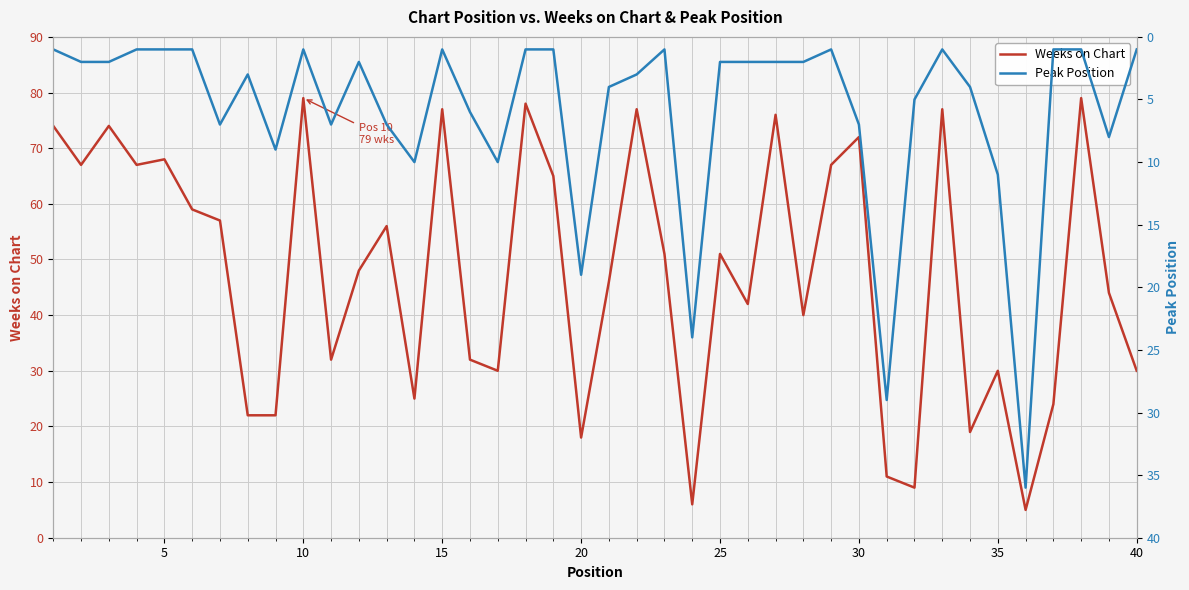

The Weeks on Chart series shows 32 at 20. True or false?

False